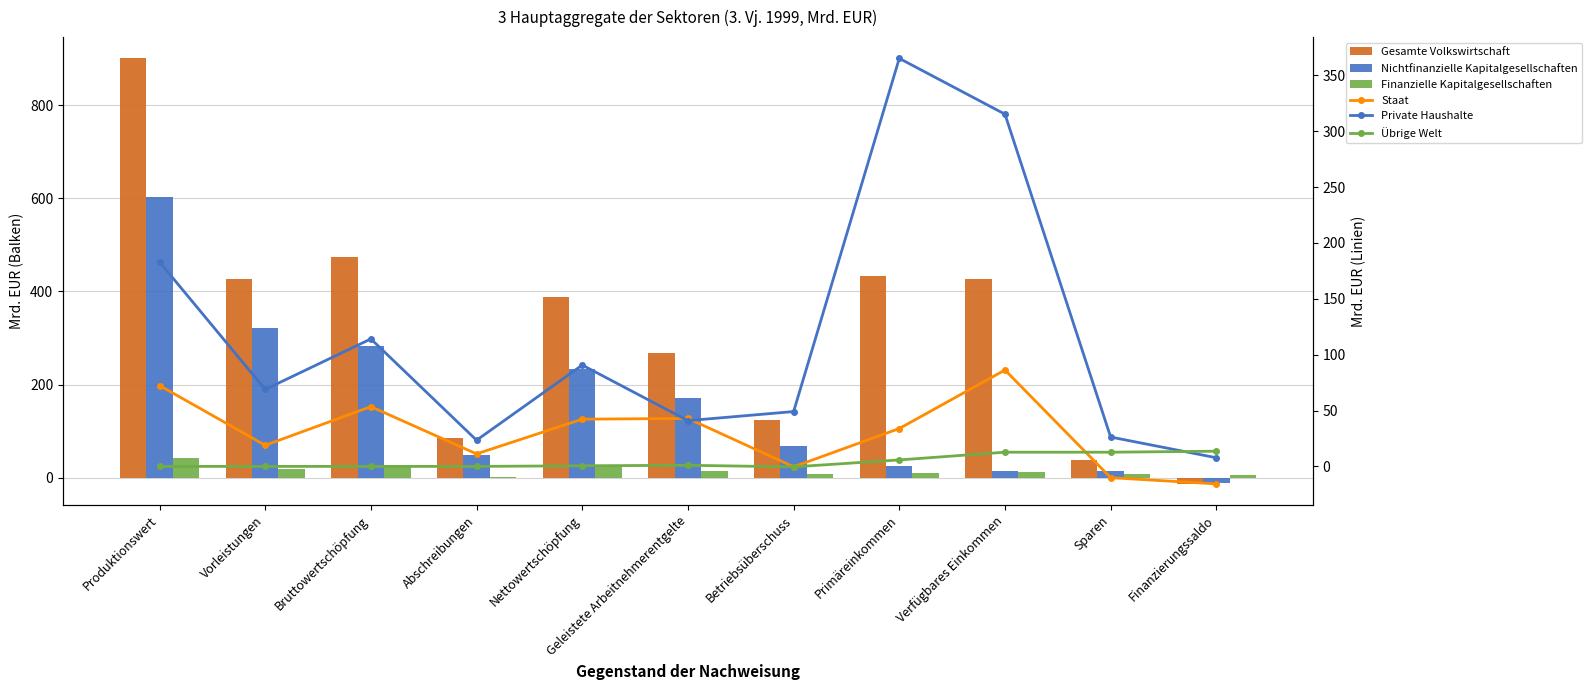

How many values in Staat are below zero?

3